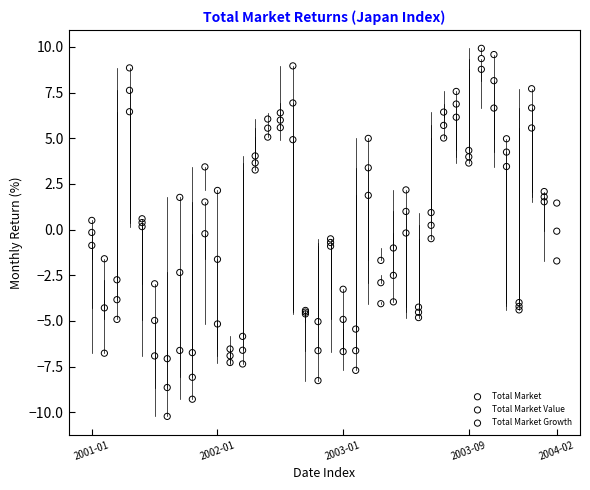

Which series reaches the minimum Y coordinate?

Total Market Growth